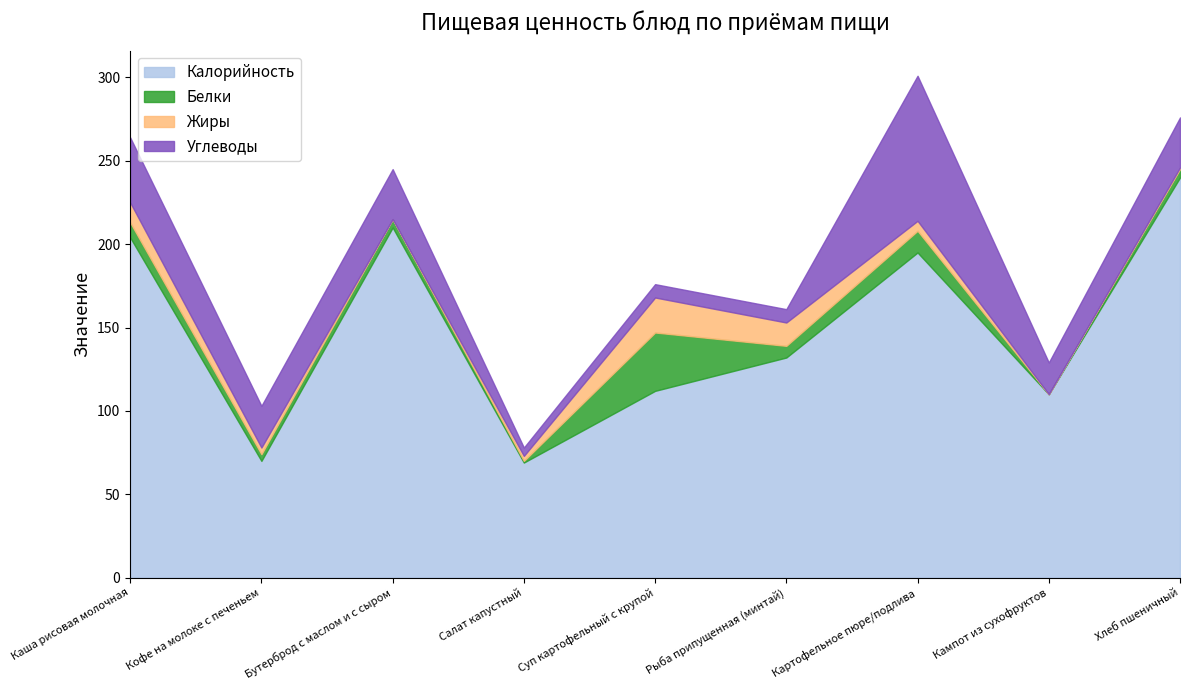

What is the label of the 6th point from the left?

Рыба припущенная (минтай)